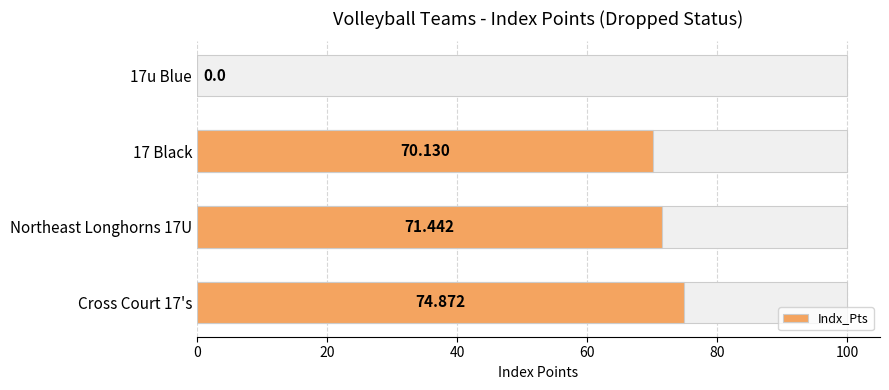

What is the average value?

54.1